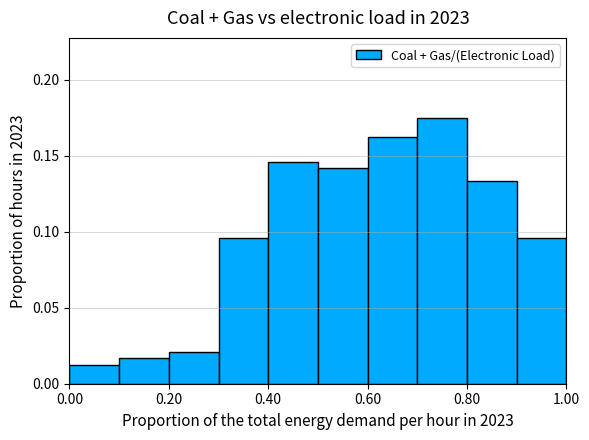

Over which range of the x-axis is the bar tallest?

0.7 to 0.8